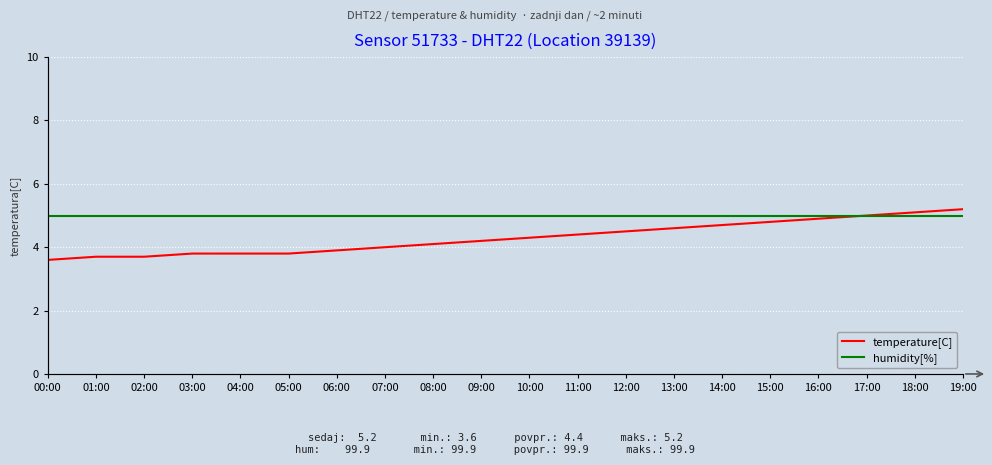

What is the value of the temperature[C] point at the 11th from the left?

4.3